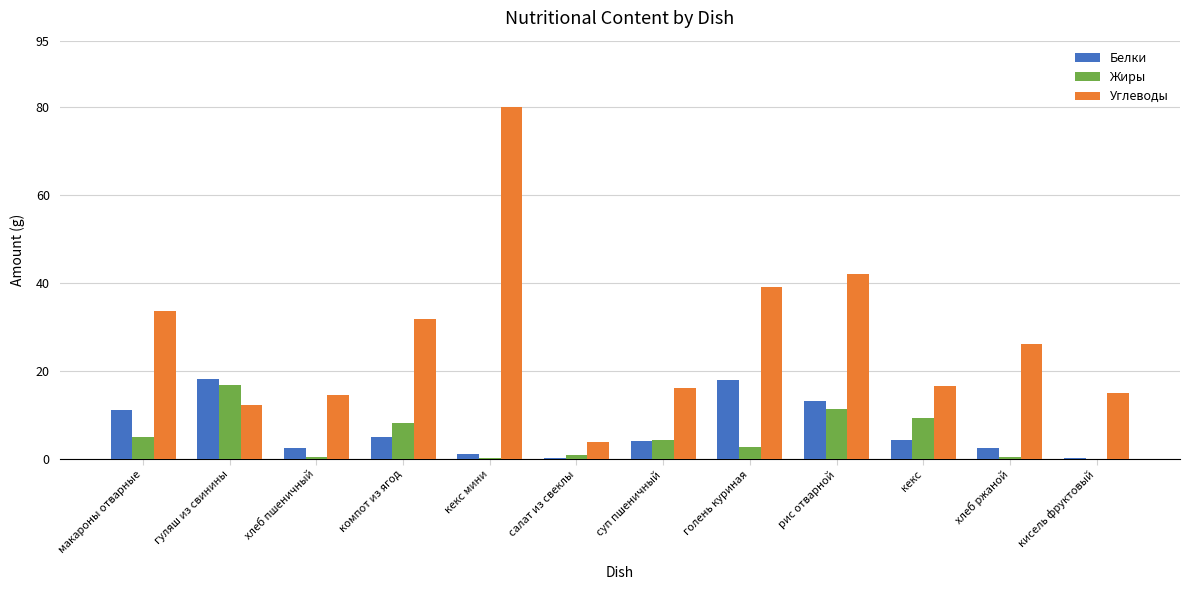

Where does the Белки series first go above 4?

макароны отварные